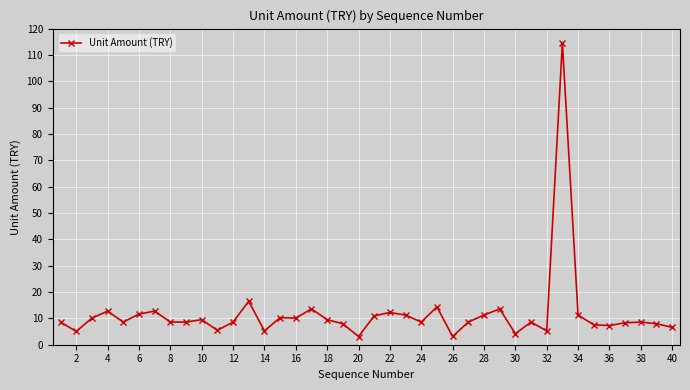

Does the chart have visible grid lines?

Yes